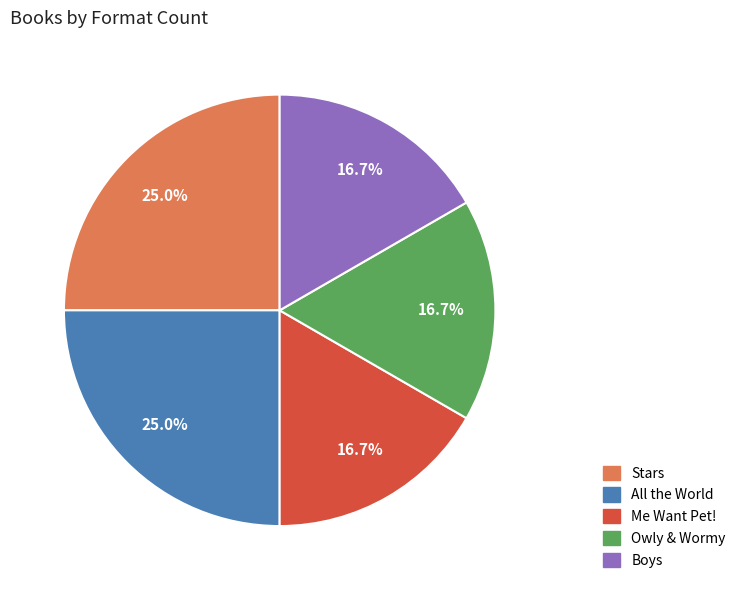

Does All the World account for over 50% of the chart?

No